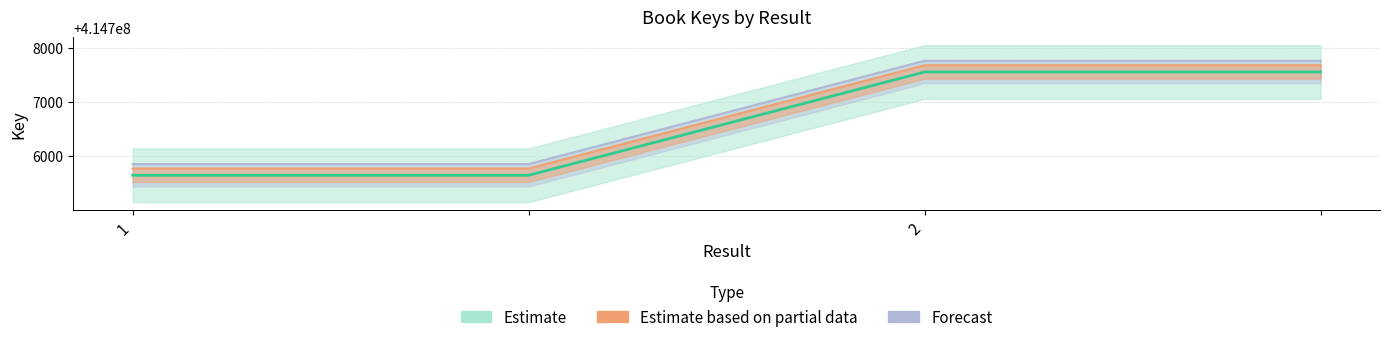

List the labels in order of value, smallest first.

1, , 2, 